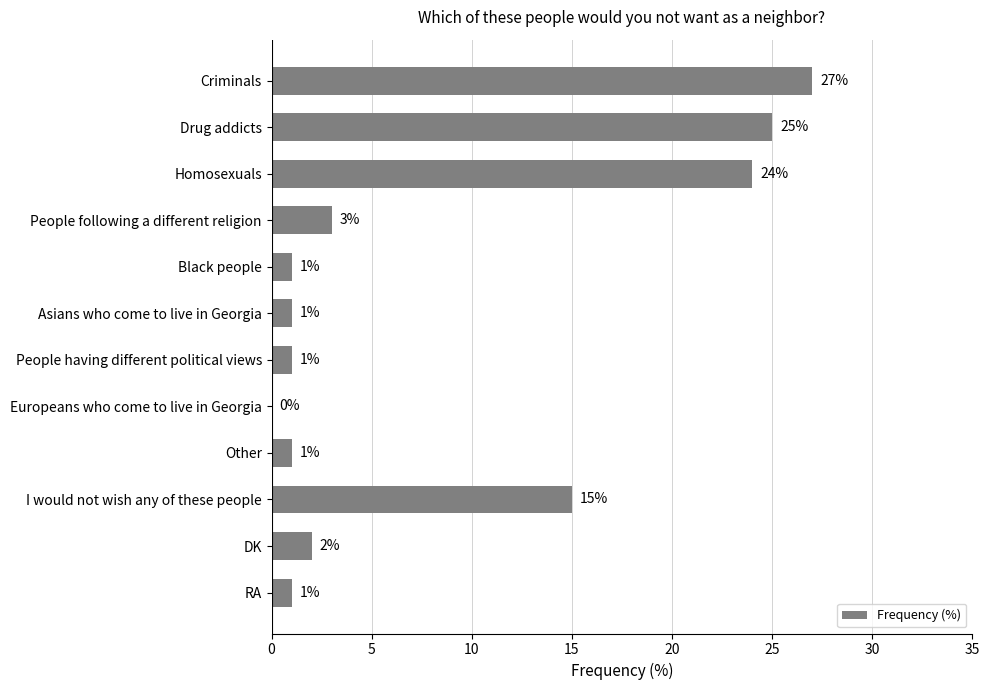

At which category does the chart reach its peak across all series?

Criminals